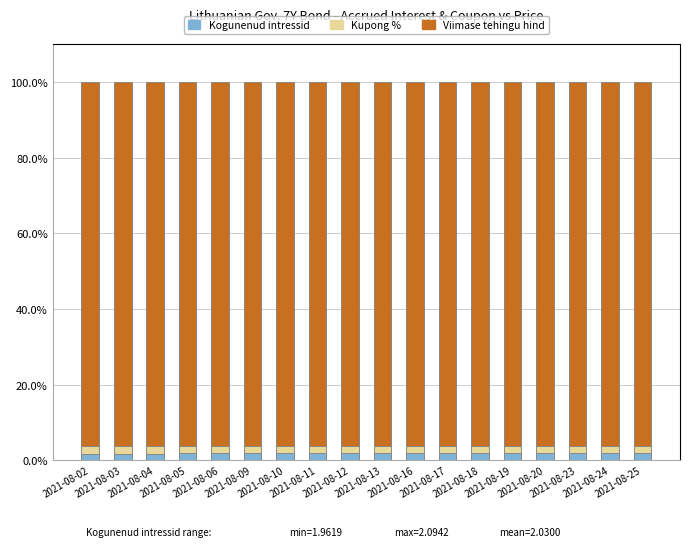

Which series has the largest range (max minus min)?

Kogunenud intressid